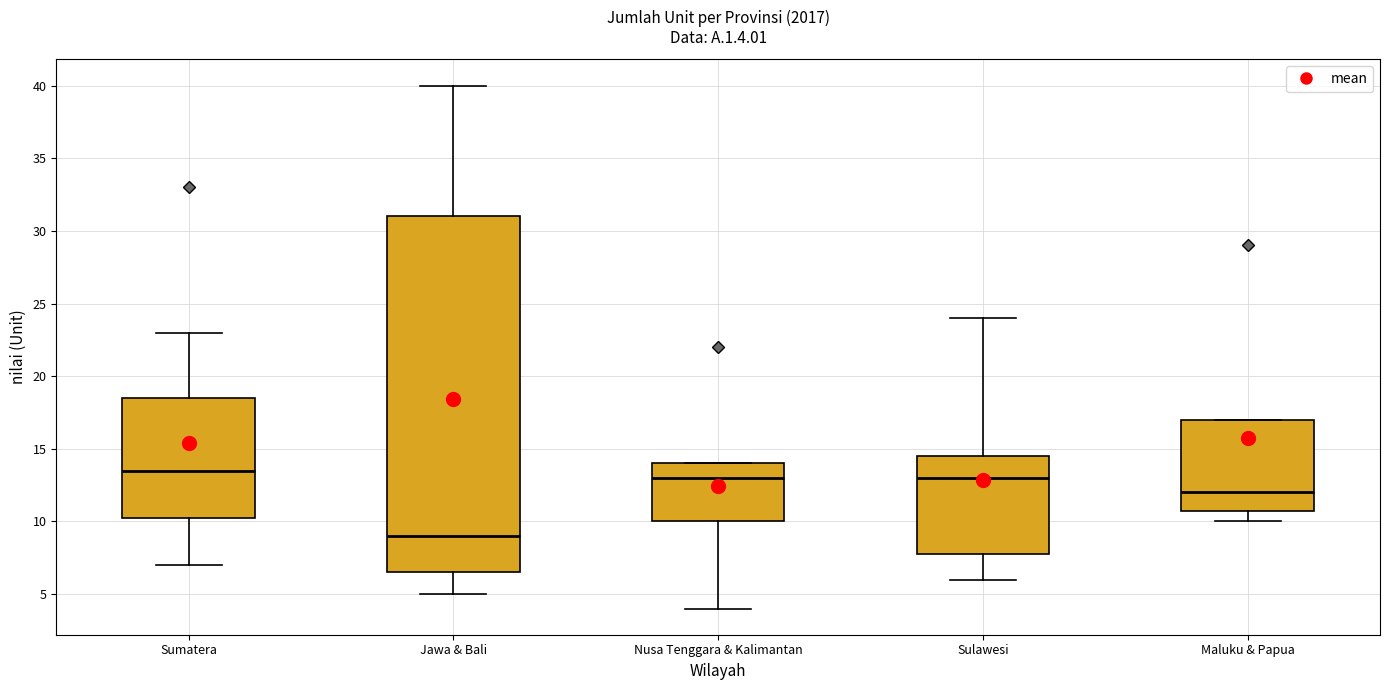

Comparing the boxes themselves (not the whiskers), which one is the tallest?

Jawa & Bali